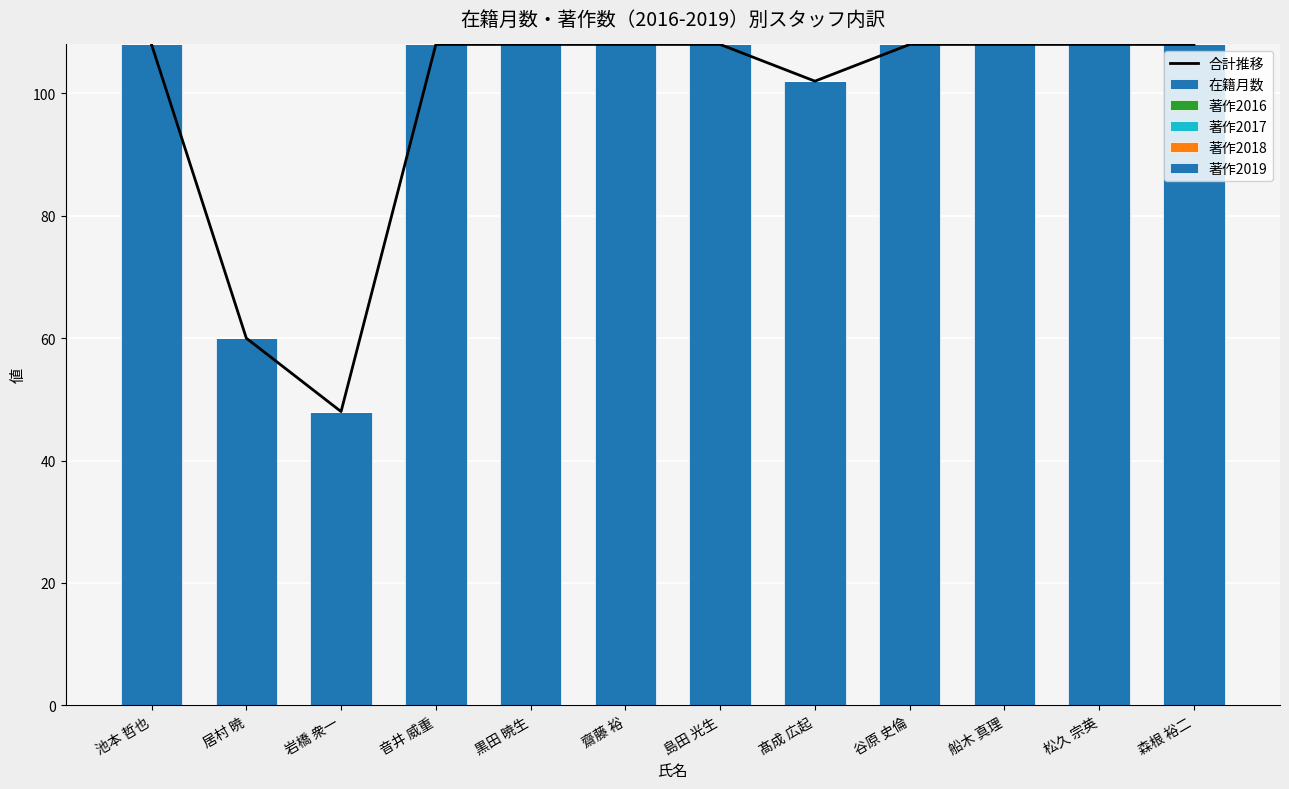

What is the sum of all 在籍月数 values?

1182